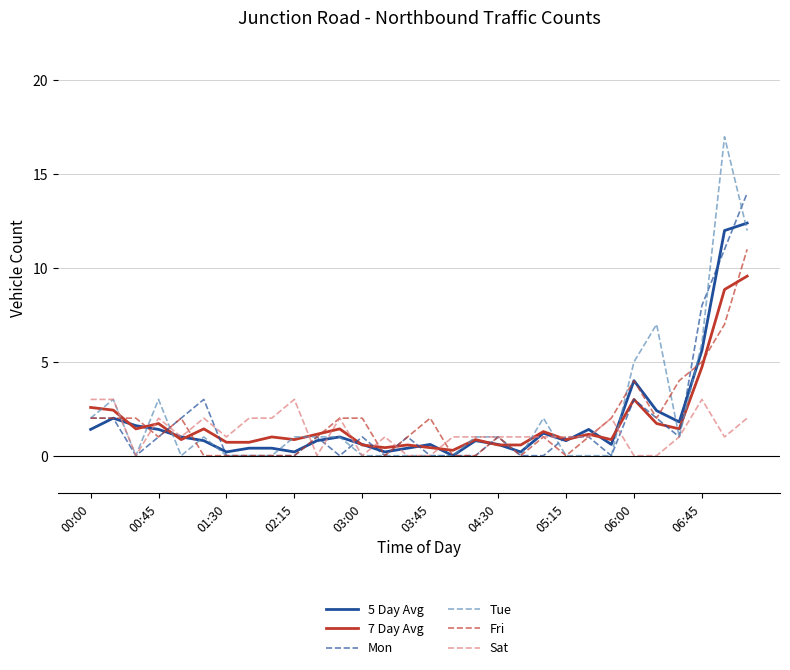

List the series in order of their peak value, highest first.

Tue, Mon, 5 Day Avg, Fri, 7 Day Avg, Sat